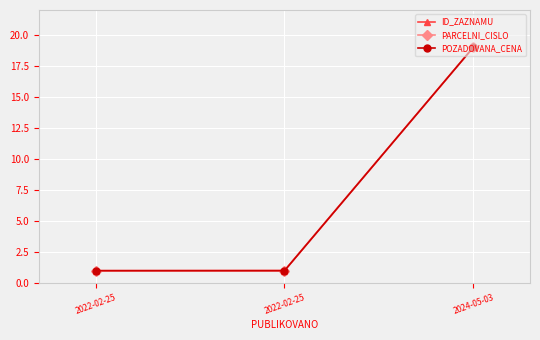

The PARCELNI_CISLO series shows 0.5 at 2022-02-25. True or false?

False